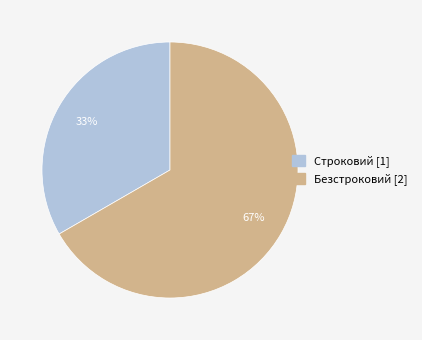

To the nearest percent, what is the combined percentage of Безстроковий and Строковий?

100%